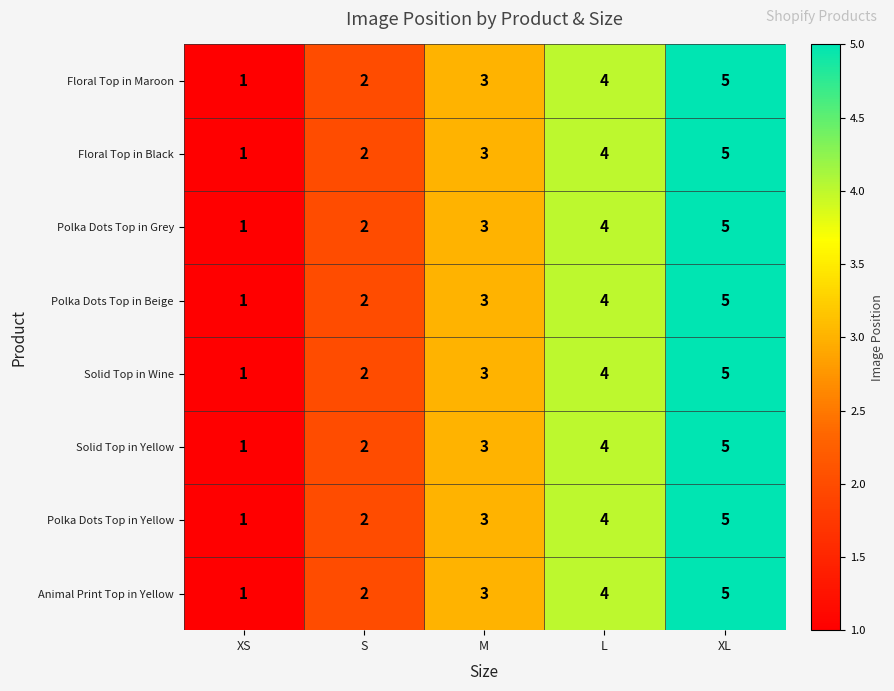

The value of Animal Print Top in Yellow at XS is 1. True or false?

True